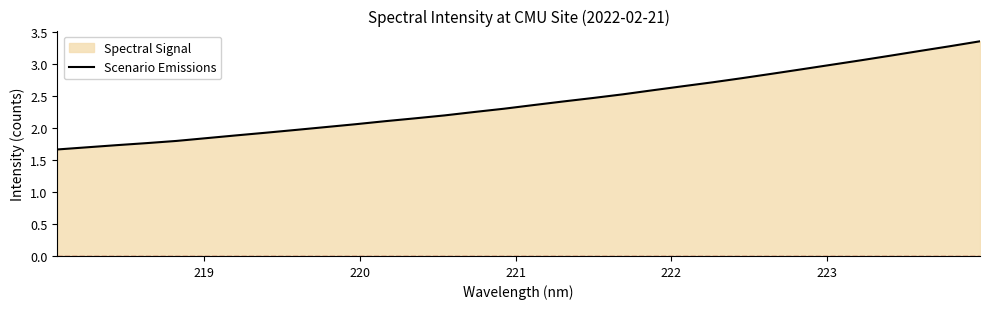

Does the chart have visible grid lines?

No